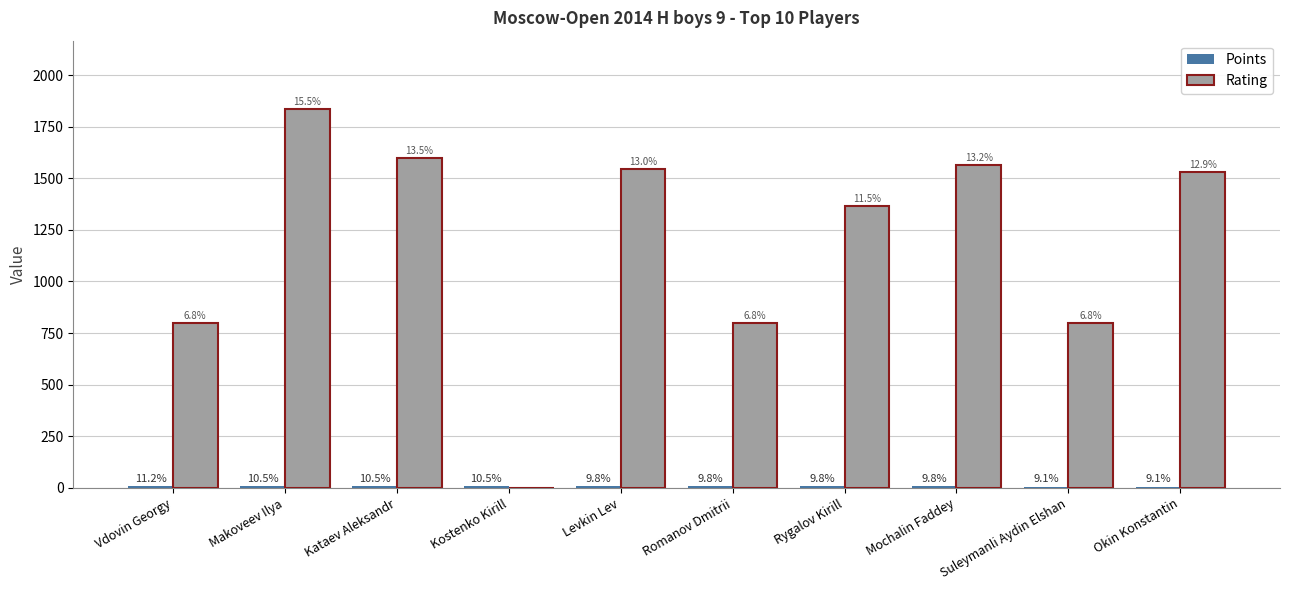

Are the bars grouped side by side (vs. stacked)?

Yes